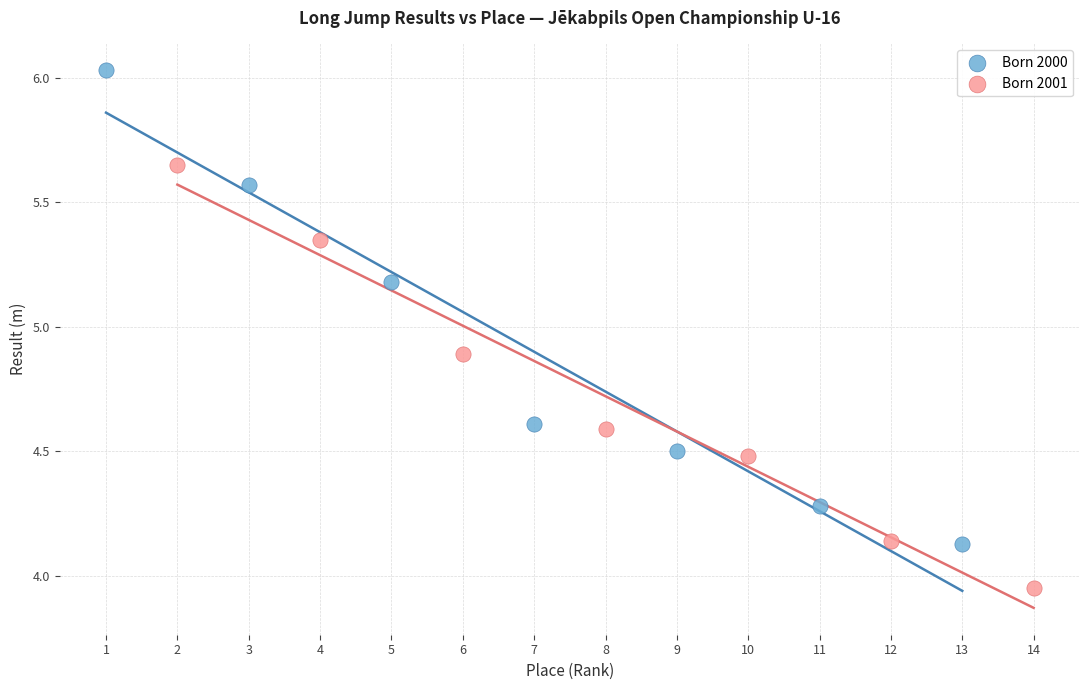

Which series has the widest spread of Y values?

Born 2000